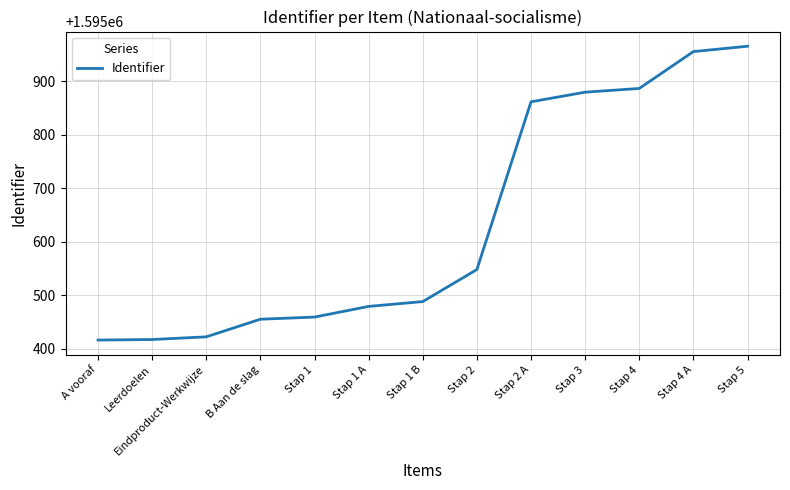

How many series are shown in this chart?

1